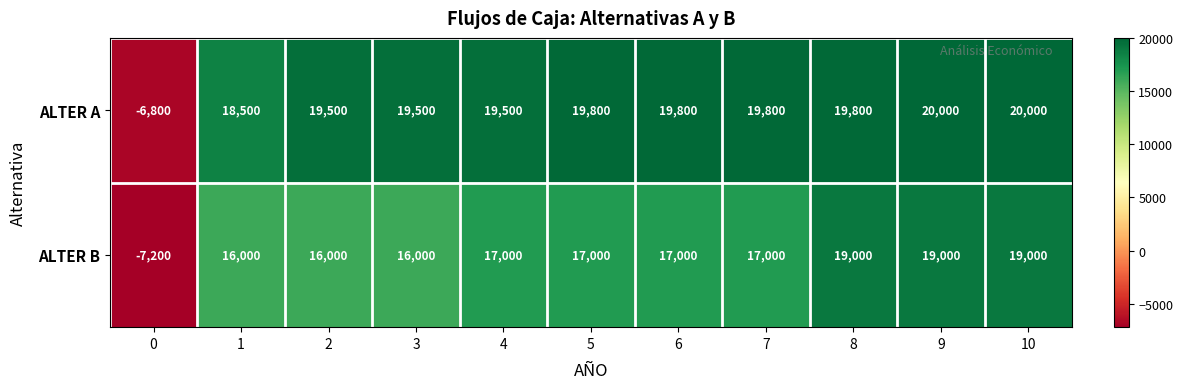

What is the total value across all series at 1?

34500